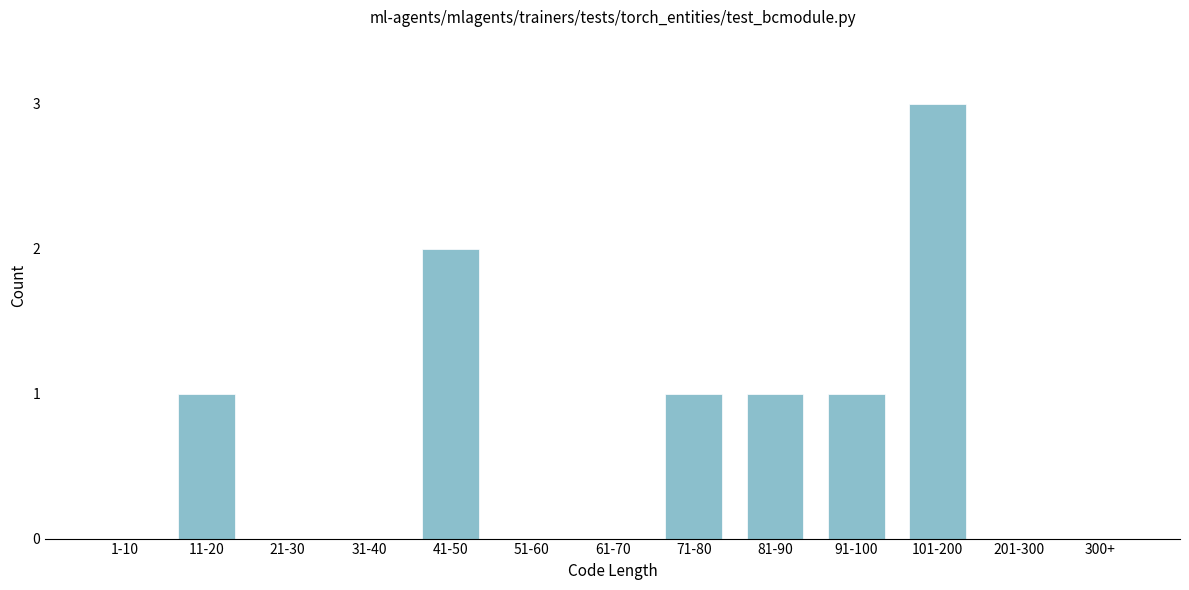

Reading right to left, list all the values displayed in this chart.

300+=0	201-300=0	101-200=3	91-100=1	81-90=1	71-80=1	61-70=0	51-60=0	41-50=2	31-40=0	21-30=0	11-20=1	1-10=0